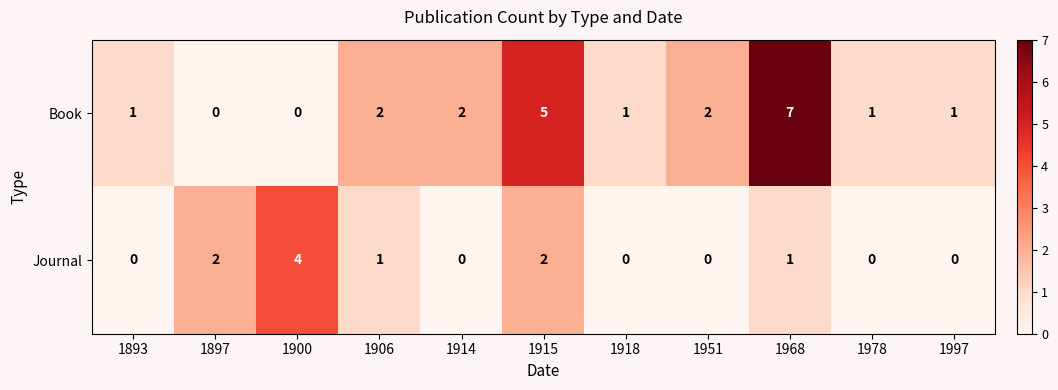

Which series has the widest spread of values?

Book